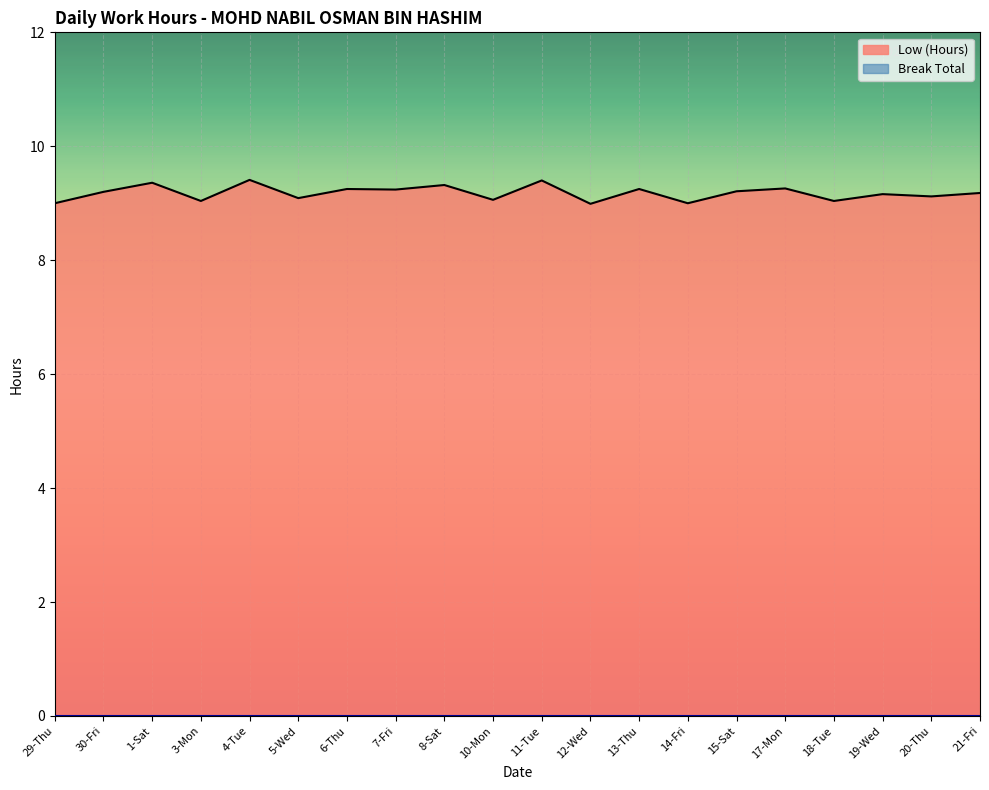

Rank the categories by value from highest to lowest.

4-Tue, 11-Tue, 1-Sat, 8-Sat, 17-Mon, 6-Thu, 13-Thu, 7-Fri, 15-Sat, 30-Fri, 21-Fri, 19-Wed, 20-Thu, 5-Wed, 10-Mon, 3-Mon, 18-Tue, 29-Thu, 14-Fri, 12-Wed